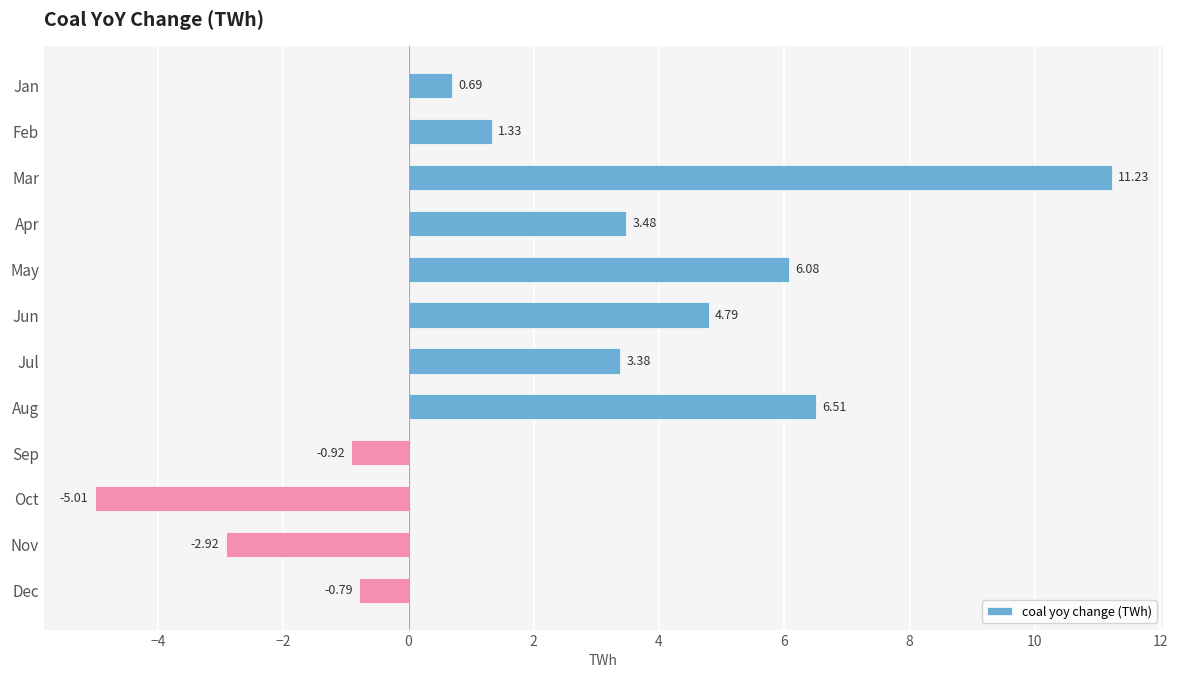

Which has a higher value, Oct or Feb?

Feb